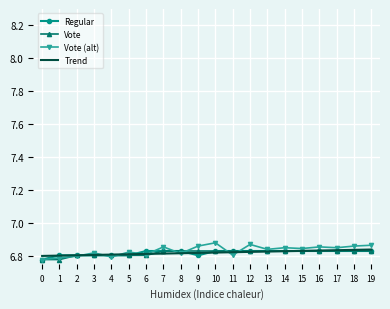

Is the value of Vote (alt) at 18 greater than the value of Regular at 3?

Yes